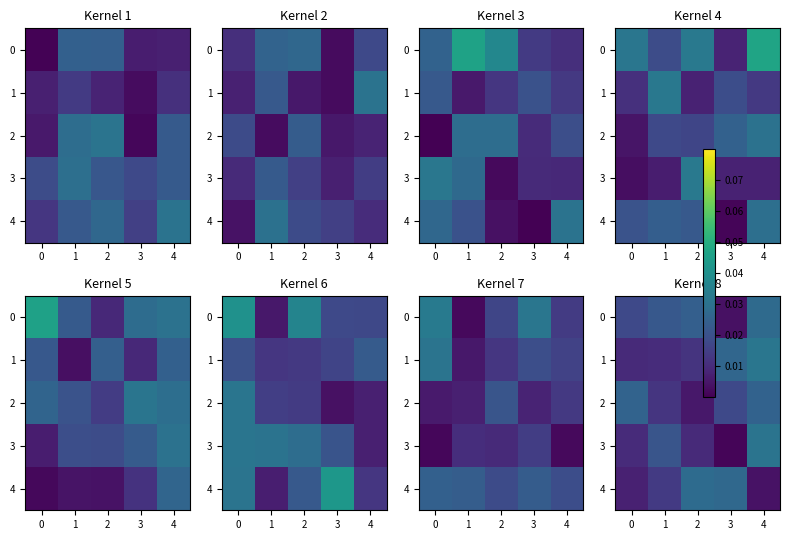

Which has a higher value, 2 or 0?

2